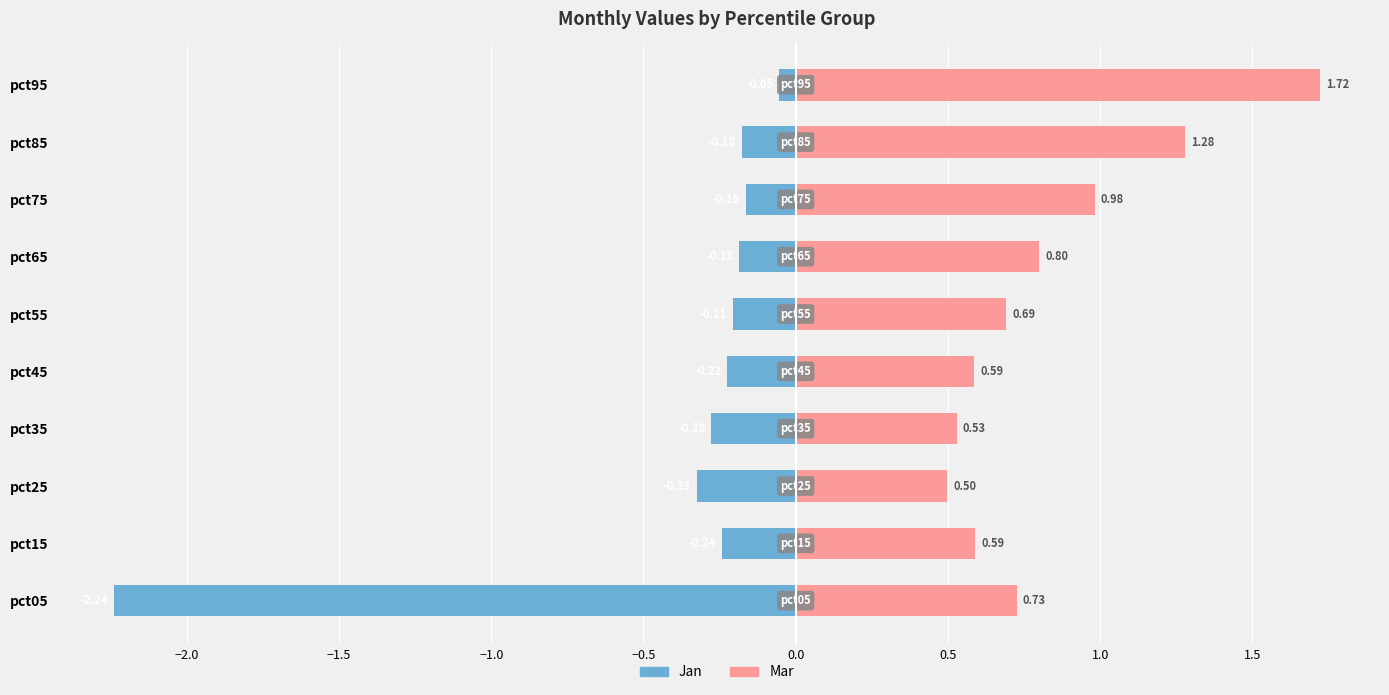

True or false: Mar has a value of 1.1 at pct65.

False